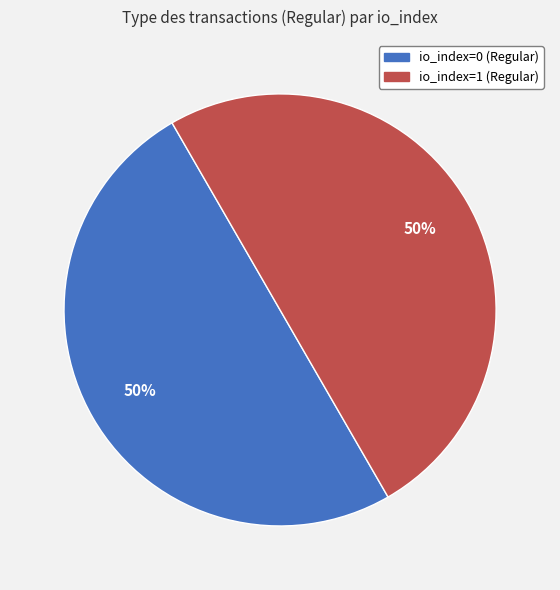

How many segments does this pie chart have?

2